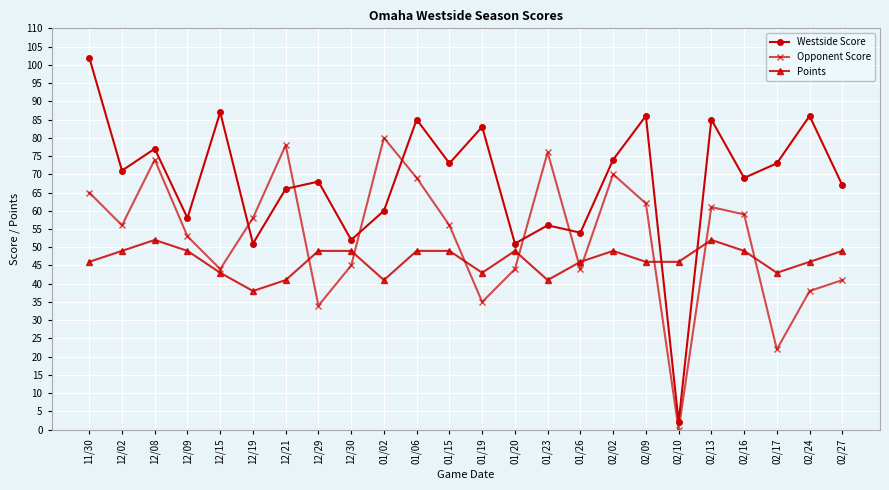

Is the value of Opponent Score at 12/15 greater than the value of Westside Score at 01/06?

No